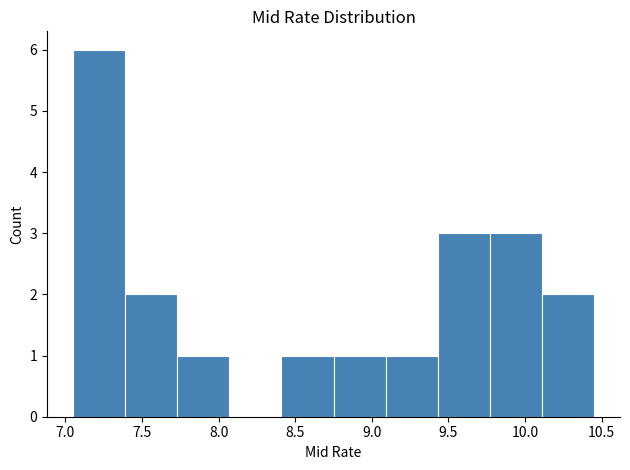

Reading left to right, transcribe this chart: for each bar, give the range it covers on the x-axis and its height. Neither the bar edges nor the heights are printed on the chart, so give them approximately, as read against the axes.

7.05 to 7.39: 6
7.39 to 7.73: 2
7.73 to 8.07: 1
8.07 to 8.41: 0
8.41 to 8.75: 1
8.75 to 9.09: 1
9.09 to 9.43: 1
9.43 to 9.77: 3
9.77 to 10.11: 3
10.11 to 10.45: 2